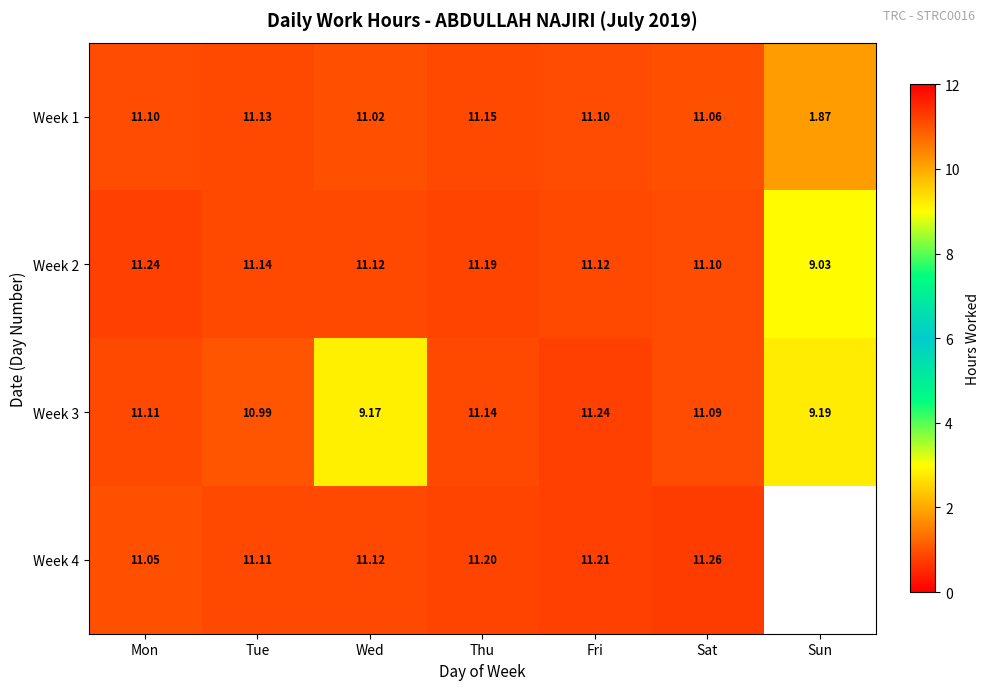

List the labels in order of Week 3 value, smallest first.

Wed, Sun, Tue, Sat, Mon, Thu, Fri